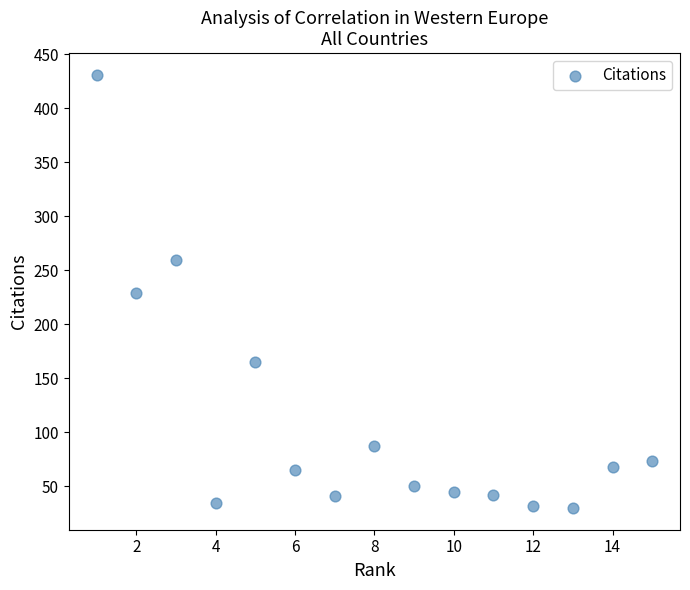

What is the range of Y values (max minus min)?

401